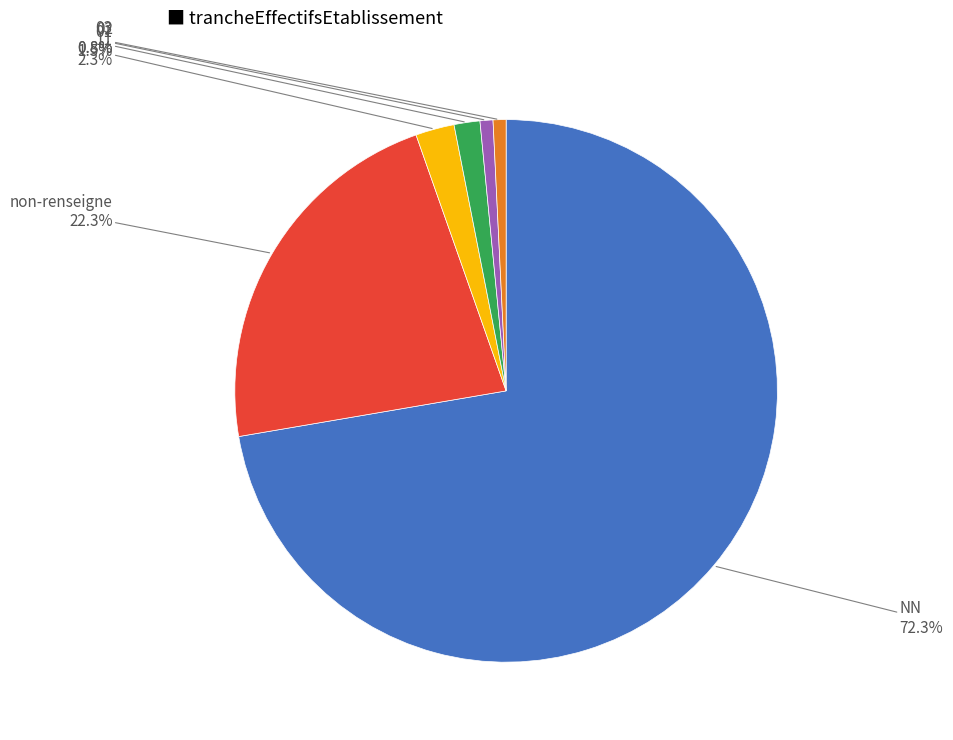

Does any single category account for the majority?

Yes